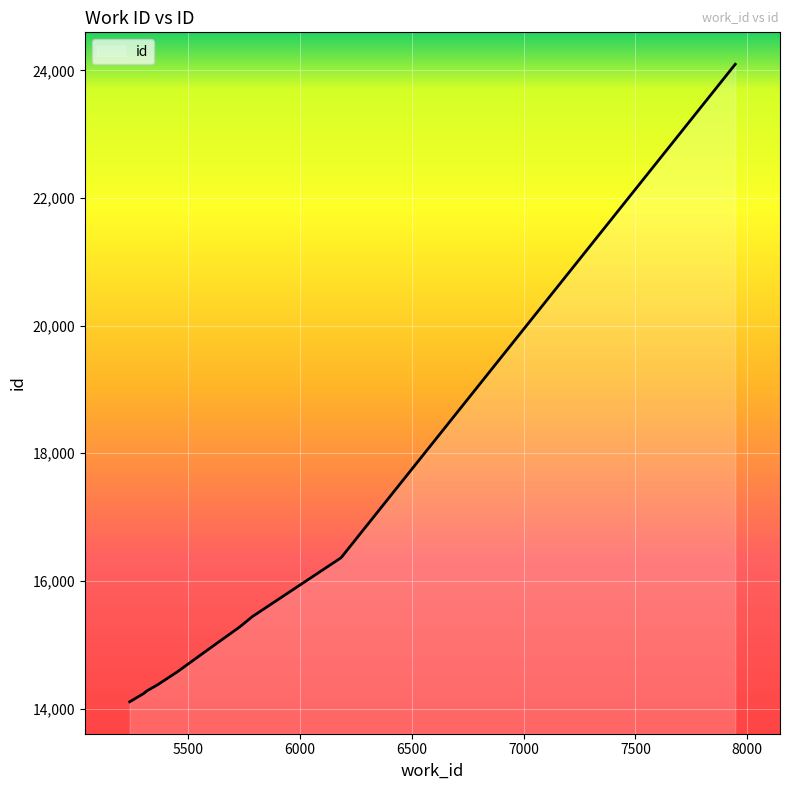

What is the minimum value shown in the chart?

14105